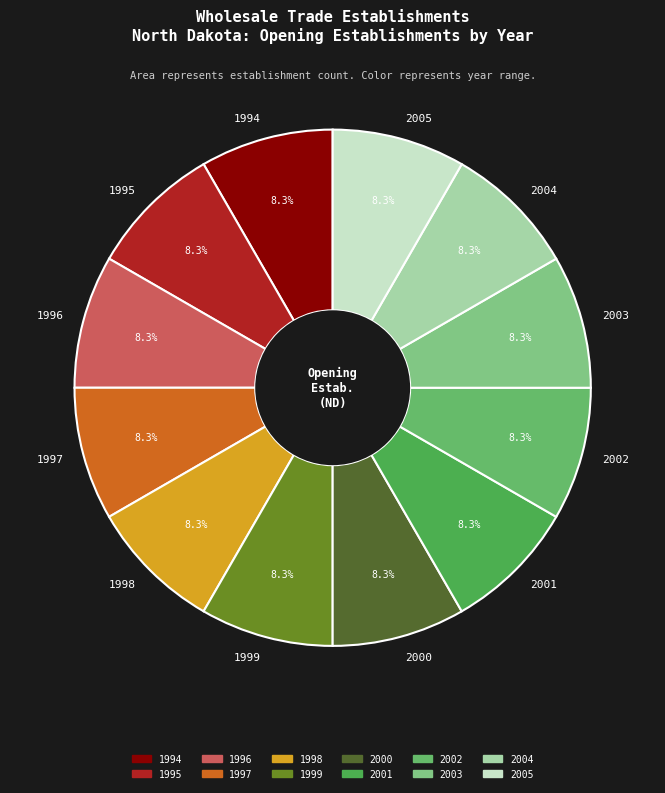

How much of the chart is everything except 2000?

91.7%